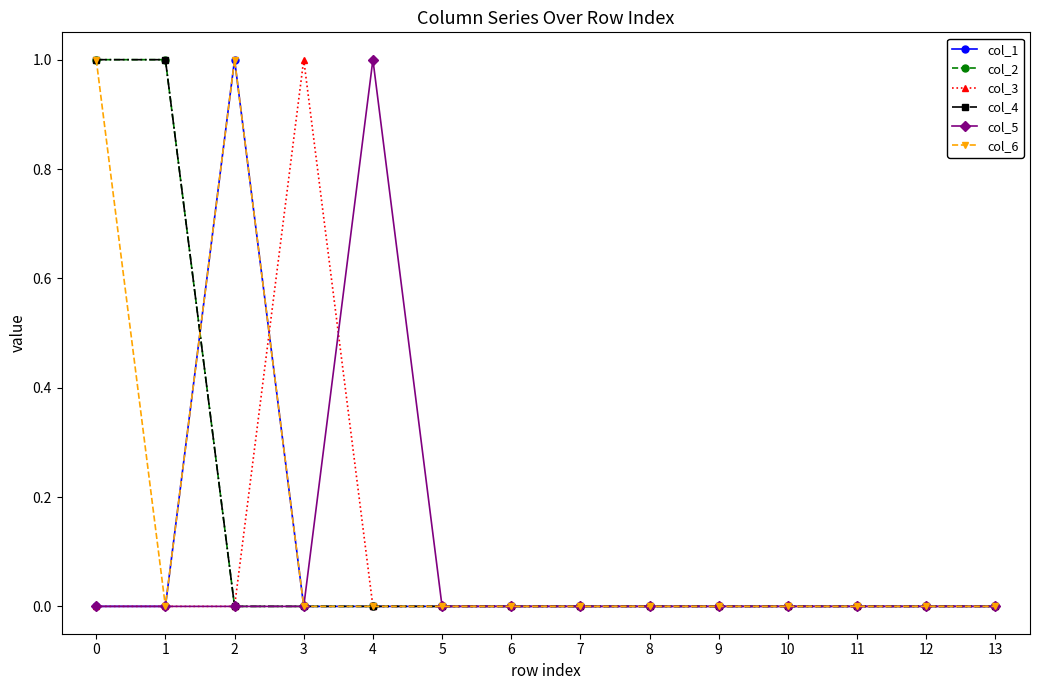

Is this an area chart (filled region under the line)?

No